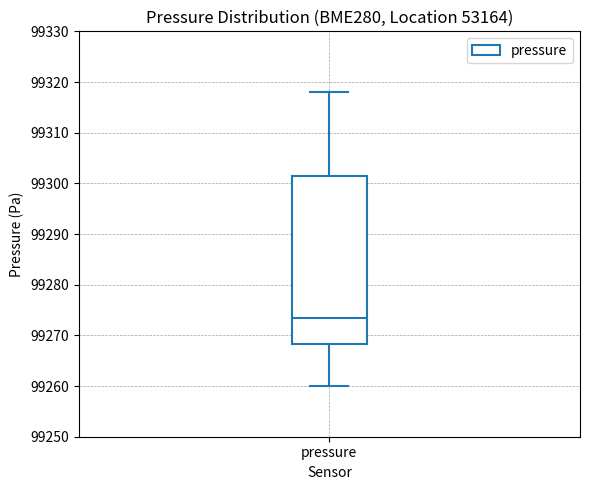

Transcribe this box plot: give where the median line is, the range the box spans, and where the two whiskers end, as read against the y-axis. The values are not printed on the chart, so give them approximately, as read against the axis.

median 99273, box 99268 to 99301, whiskers 99260 to 99318